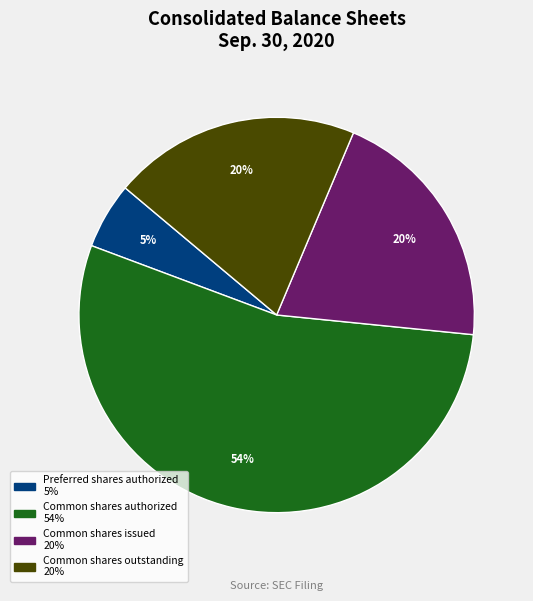

Does any single category account for the majority?

Yes